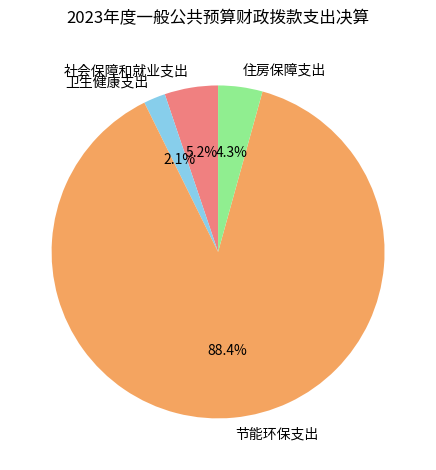

How much of the chart is everything except 住房保障支出?

95.7%